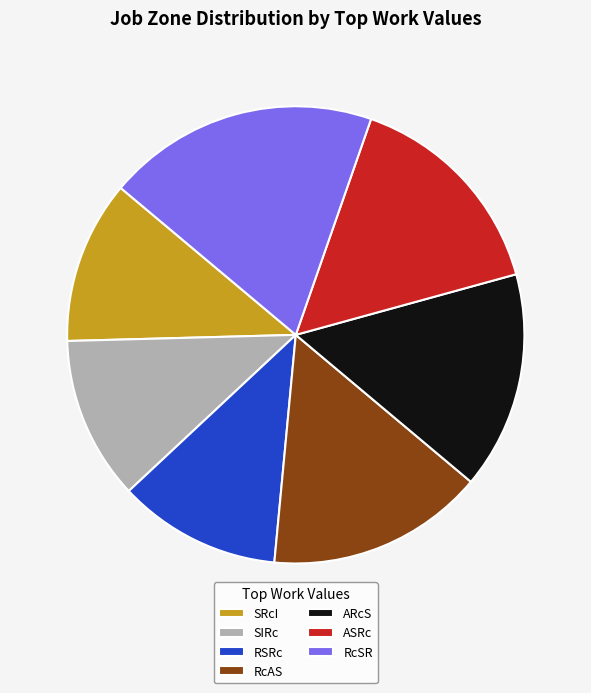

Between SIRc and ASRc, which is larger?

ASRc